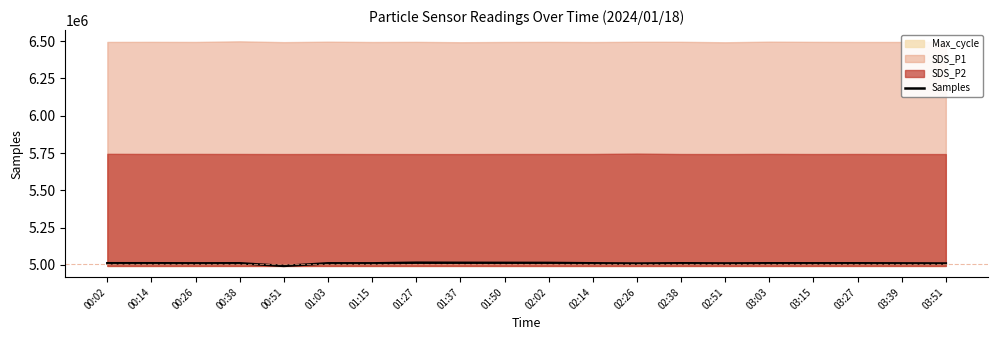

What is the label of the 1st point from the left?

00:02